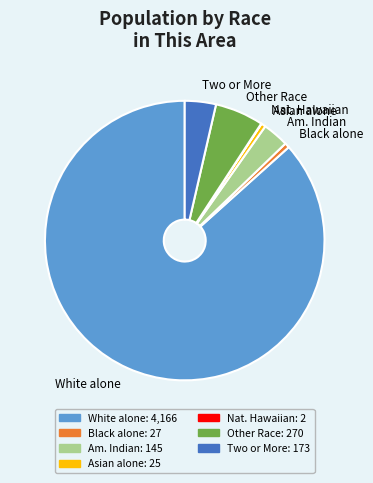

Which has a higher value, Asian alone or Other Race?

Other Race